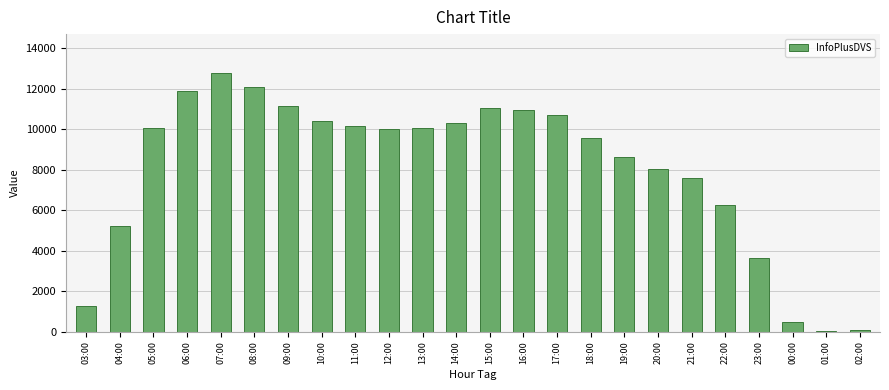

Which has a higher value, 19:00 or 08:00?

08:00